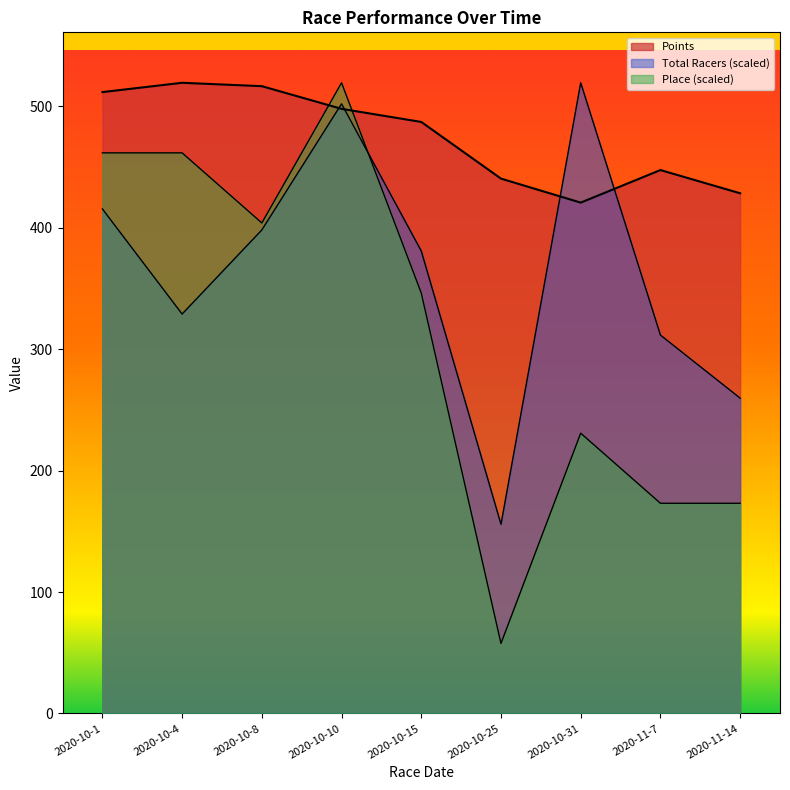

What are all the series names shown in the legend?

Total Racers, Points, Place